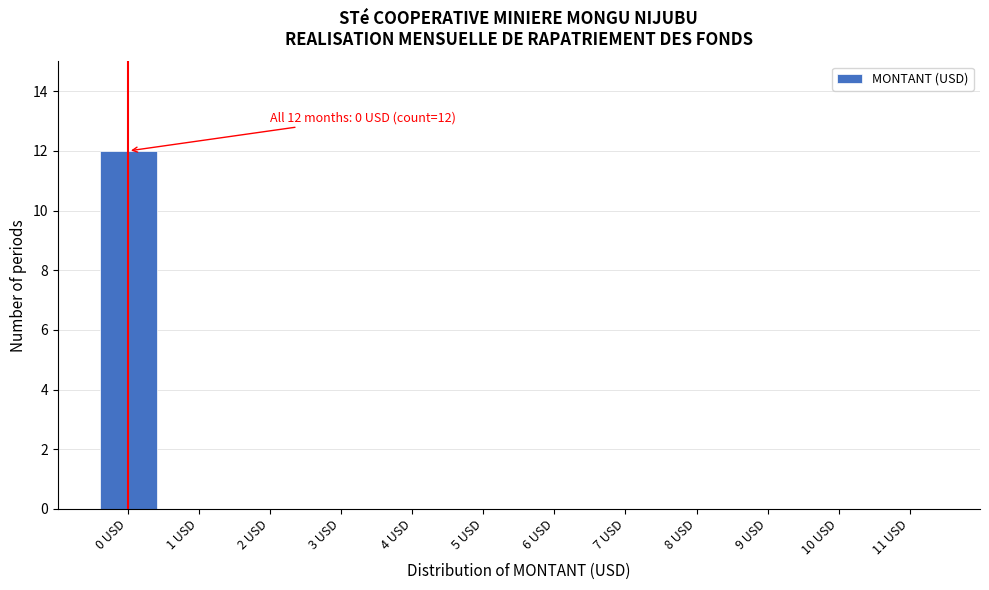

Reading left to right, list all the values displayed in this chart.

0 USD=12	1 USD=0	2 USD=0	3 USD=0	4 USD=0	5 USD=0	6 USD=0	7 USD=0	8 USD=0	9 USD=0	10 USD=0	11 USD=0